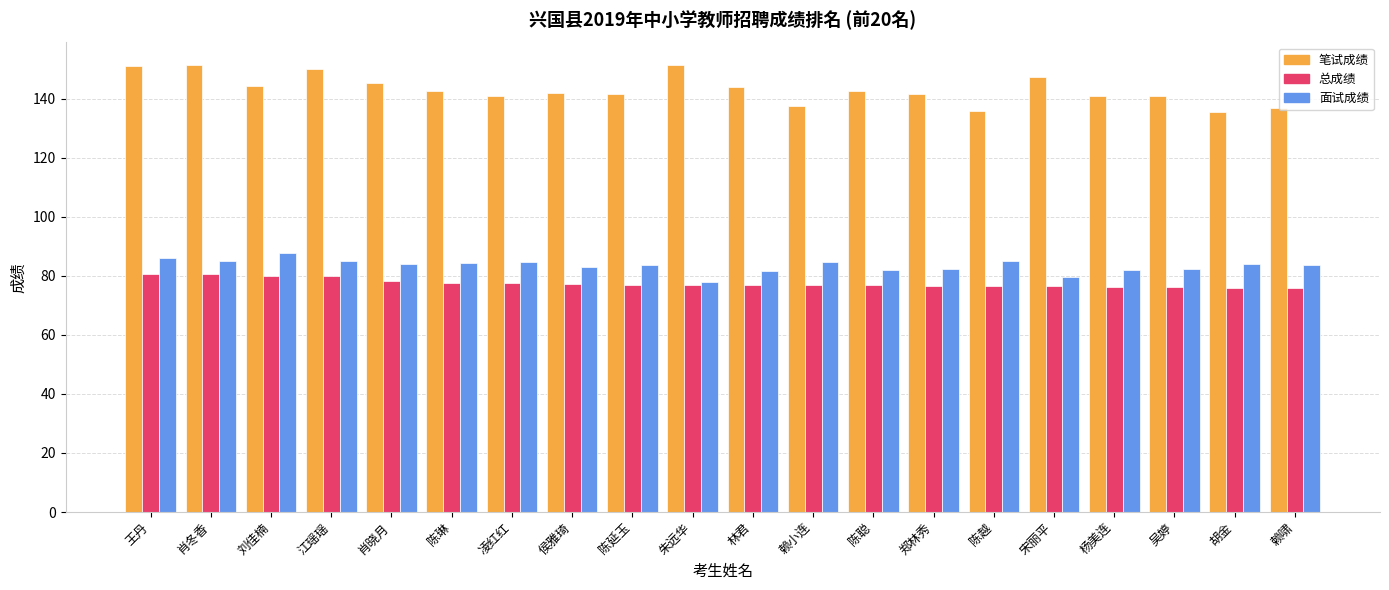

How many groups of bars are there?

20